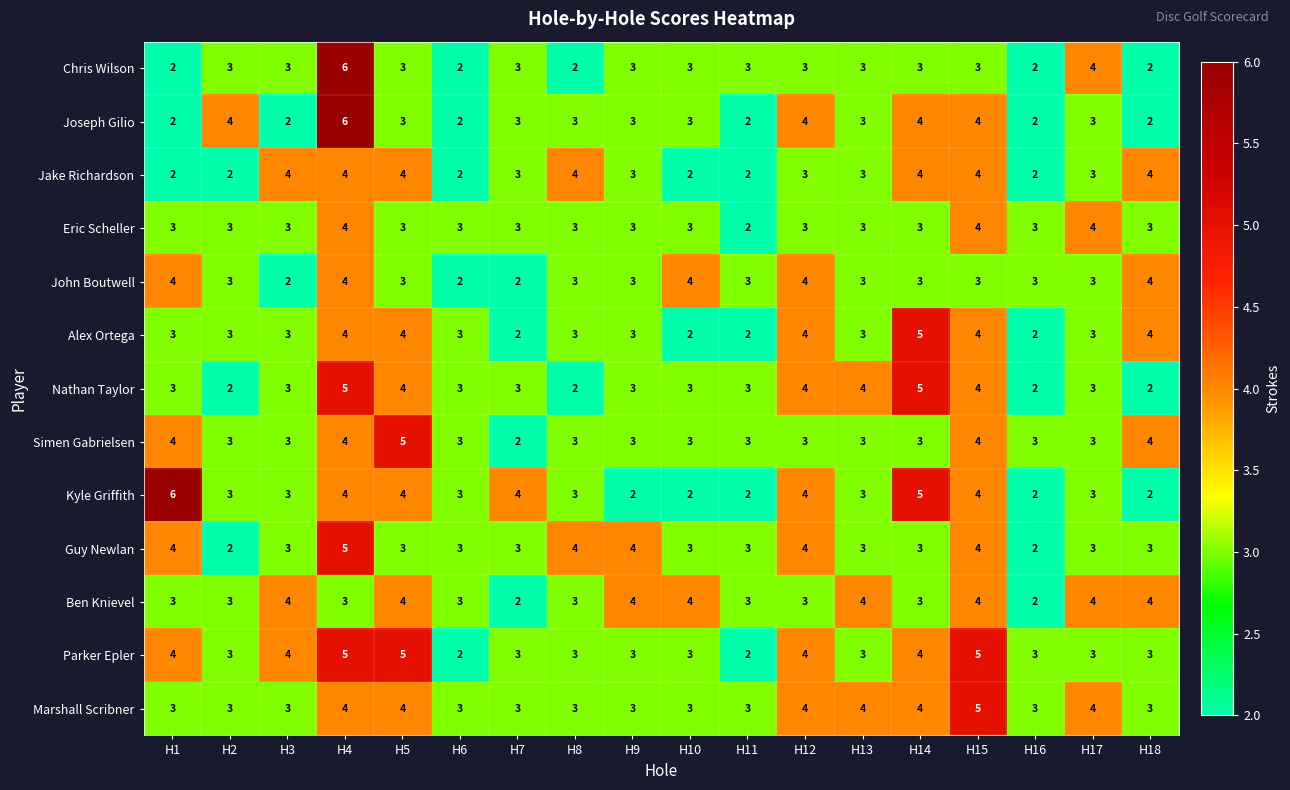

What is the total value across all series at H8?

39